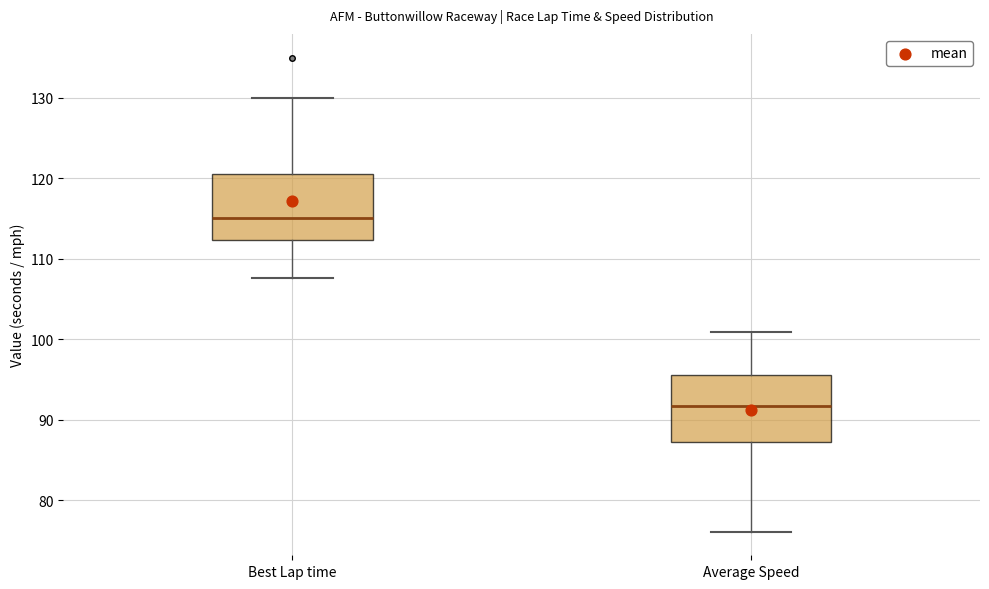

Reading left to right, transcribe this box plot: for each box, give where its median line is, the range the box spans, and where its two whiskers end, as read against the y-axis. The values are not printed on the chart, so give them approximately, as read against the axis.

Best Lap time: median 115, box 112 to 121, whiskers 108 to 130
Average Speed: median 92, box 87 to 96, whiskers 76 to 101